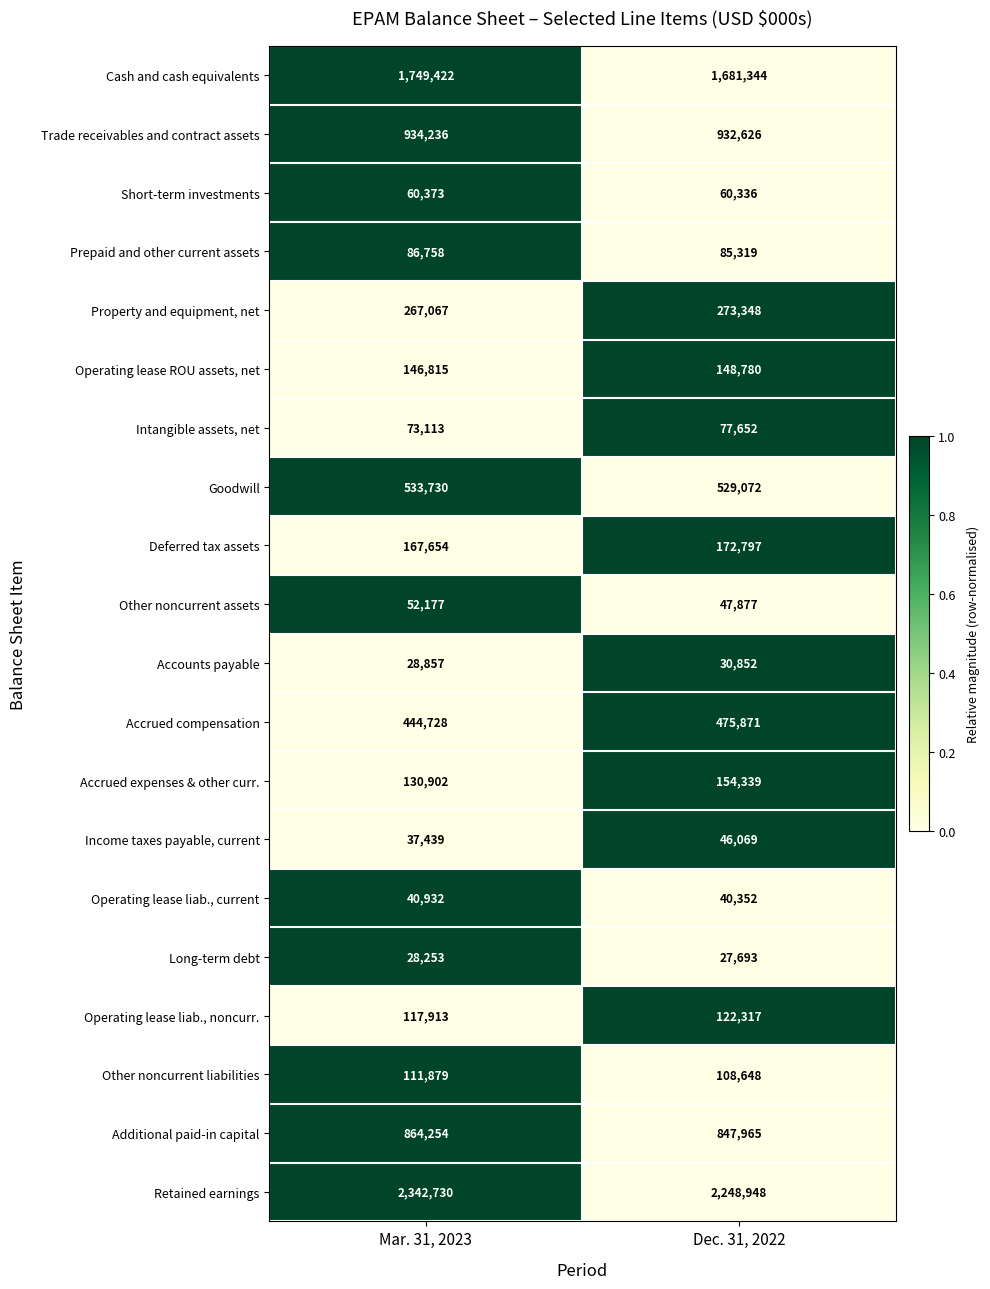

What is the maximum value shown in the chart?

2342730